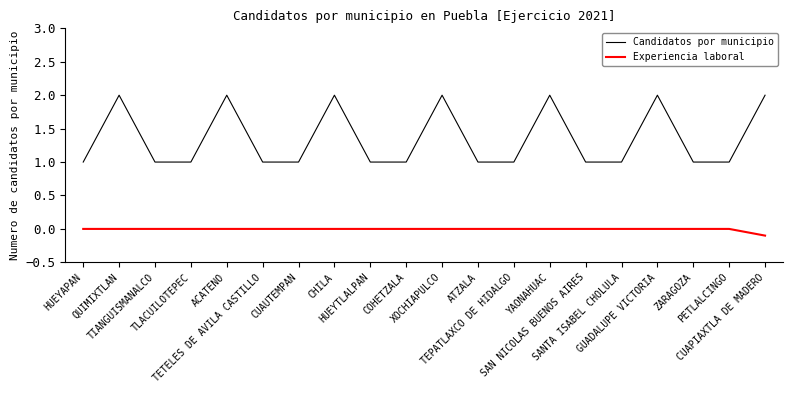

What is the sum of the Candidatos por municipio values at ATZALA and ZARAGOZA?

2.0